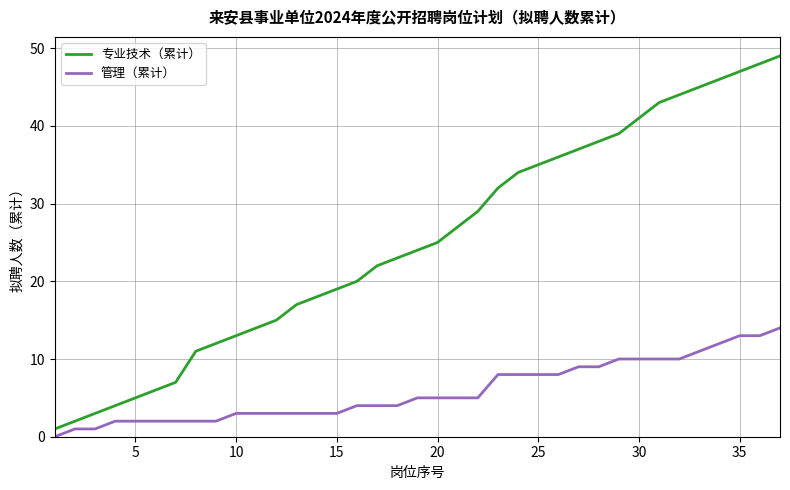

Which series has the widest spread of values?

专业技术（累计）